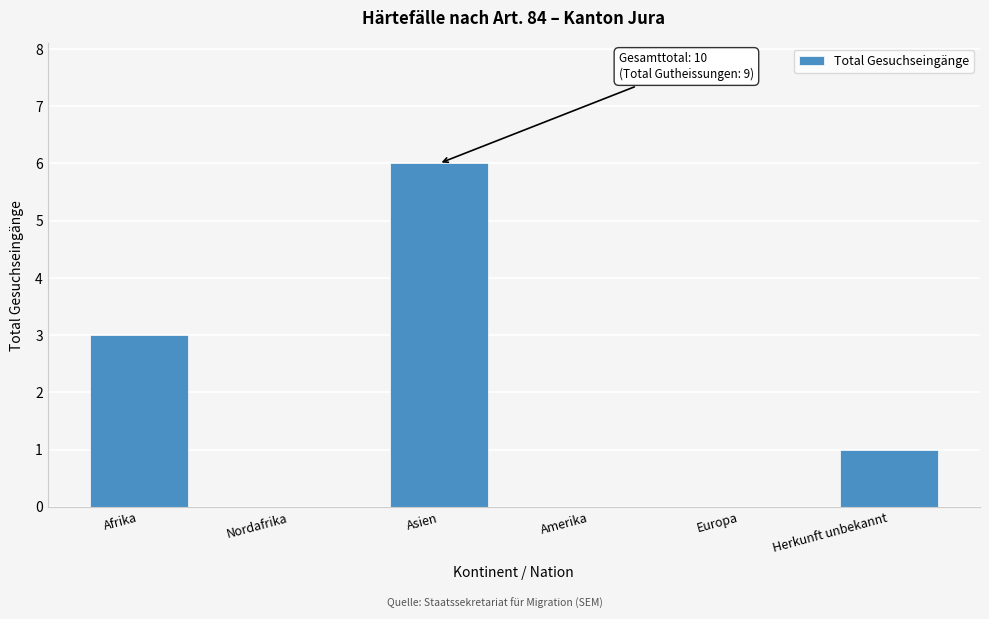

Reading left to right, transcribe all the data shown in this chart.

Afrika=3	Nordafrika=0	Asien=6	Amerika=0	Europa=0	Herkunft unbekannt=1